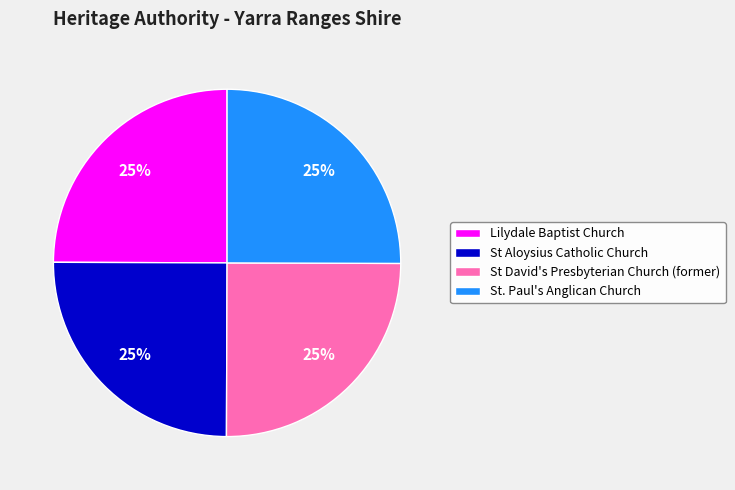

Approximately how many times larger is the value at St David's Presbyterian Church (former) compared to St. Paul's Anglican Church?

1.0